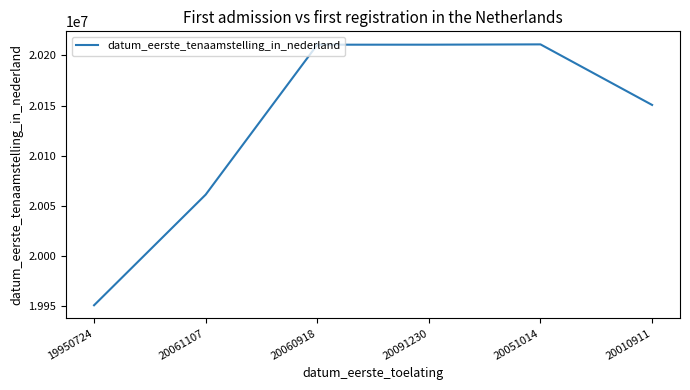

What is the ratio of the value at 19950724 to the value at 20061107?

1.0